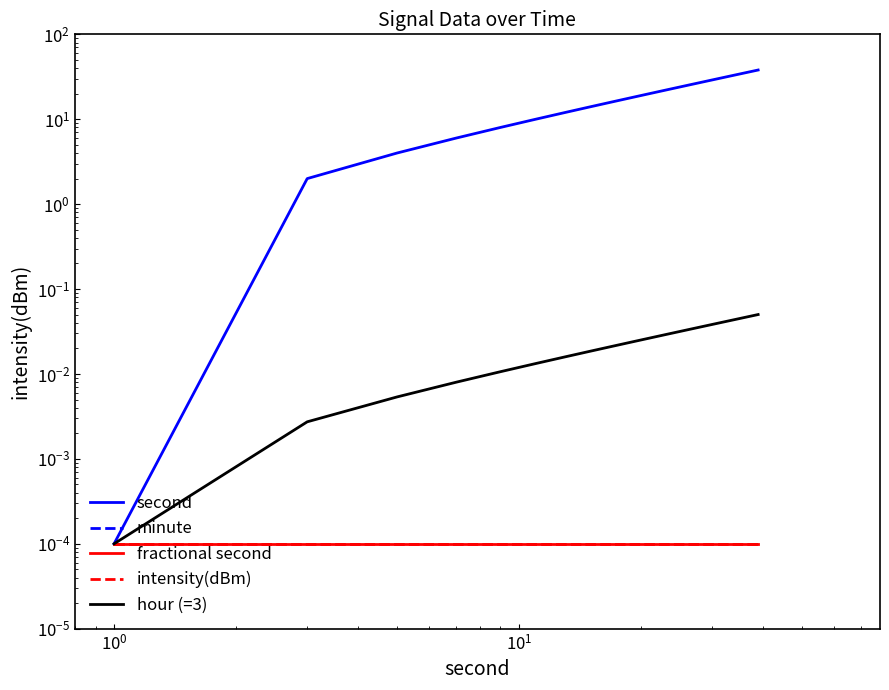

The value of minute at 19 is 0.0. True or false?

False